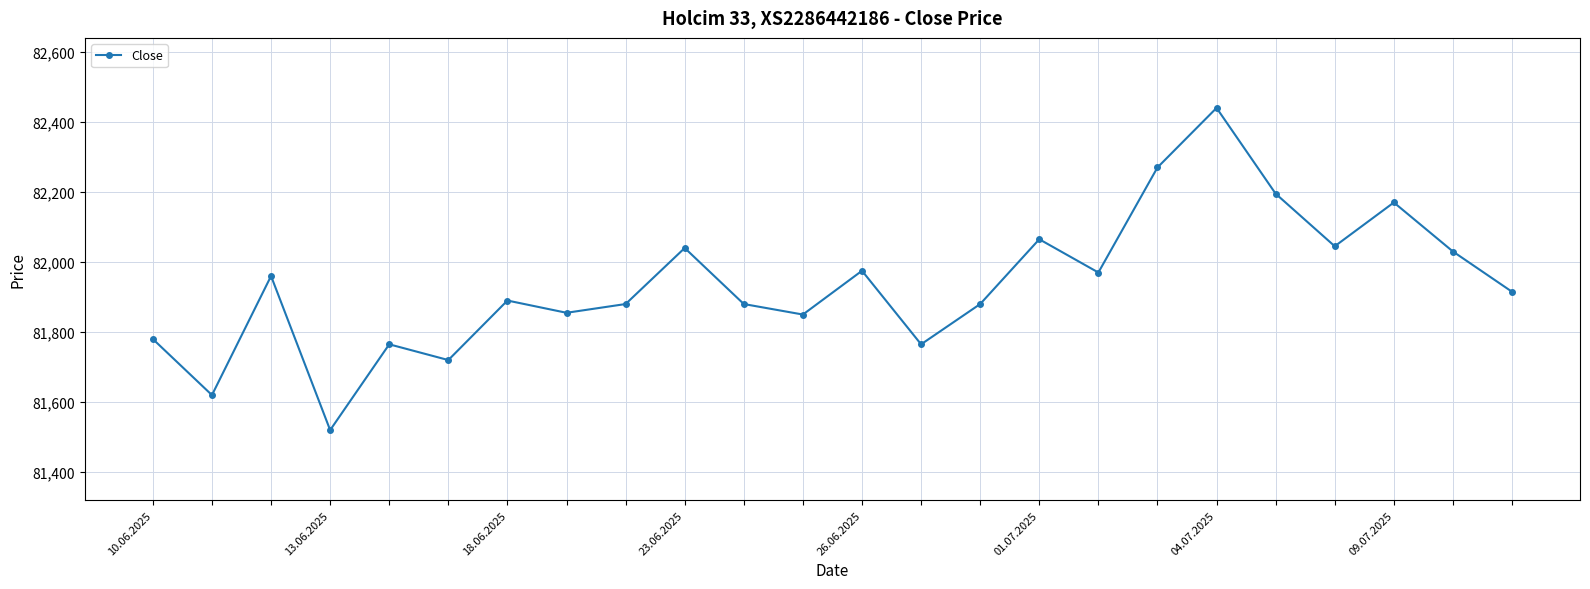

Count the number of data series in this chart.

1